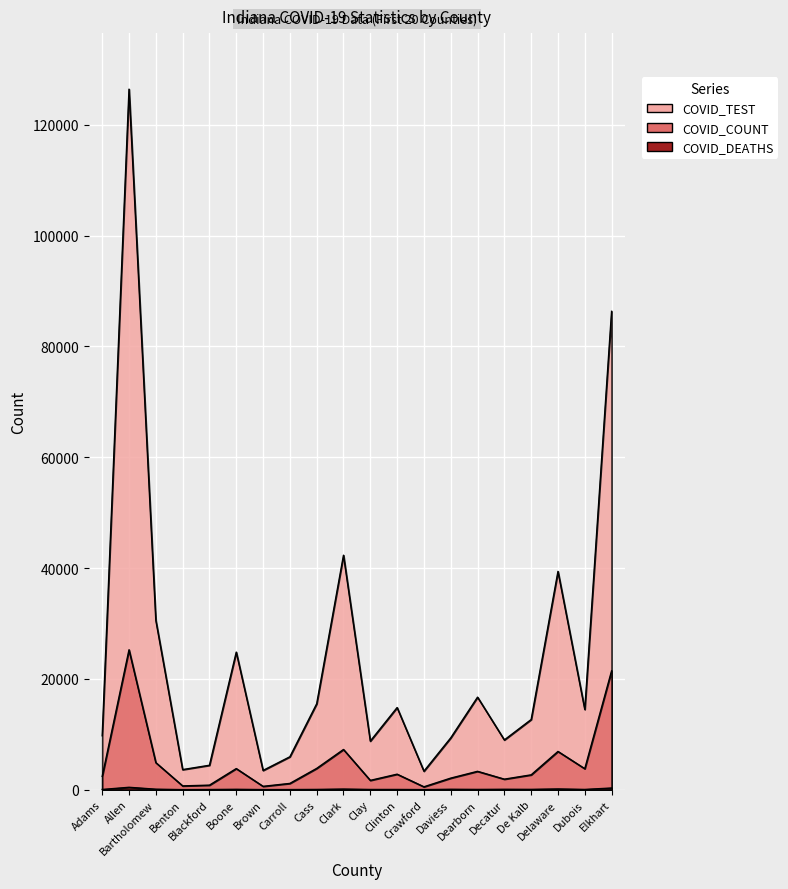

The COVID_COUNT series shows 1299 at Blackford. True or false?

False